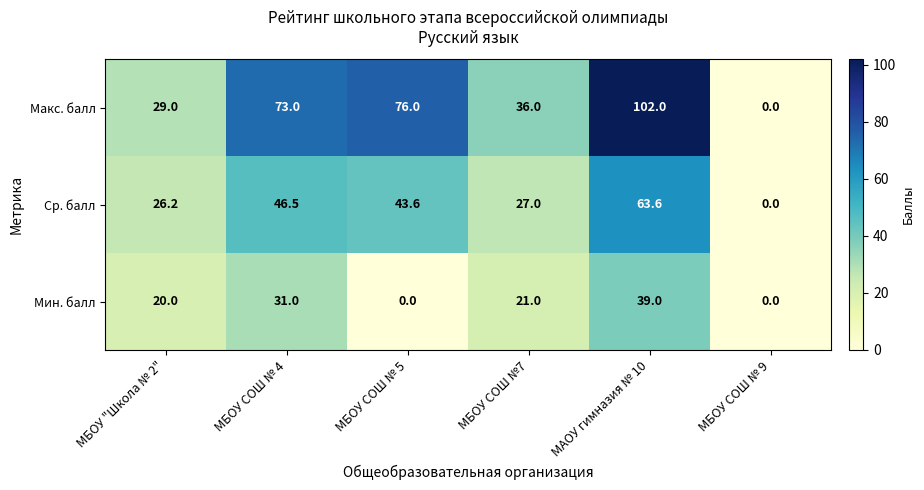

List the series in order of their peak value, lowest first.

Мин. балл, Ср. балл, Макс. балл